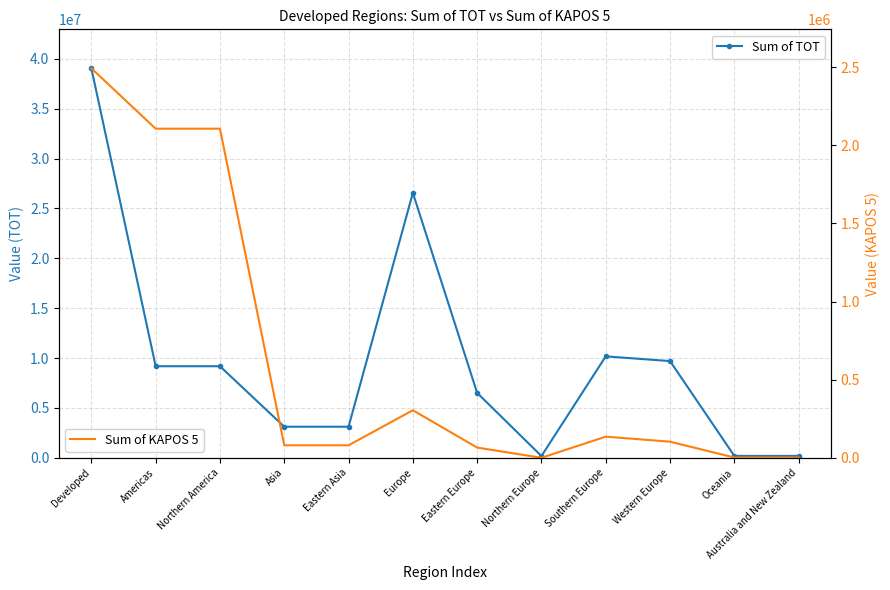

Which series changed the most between Americas and Oceania?

Sum of TOT